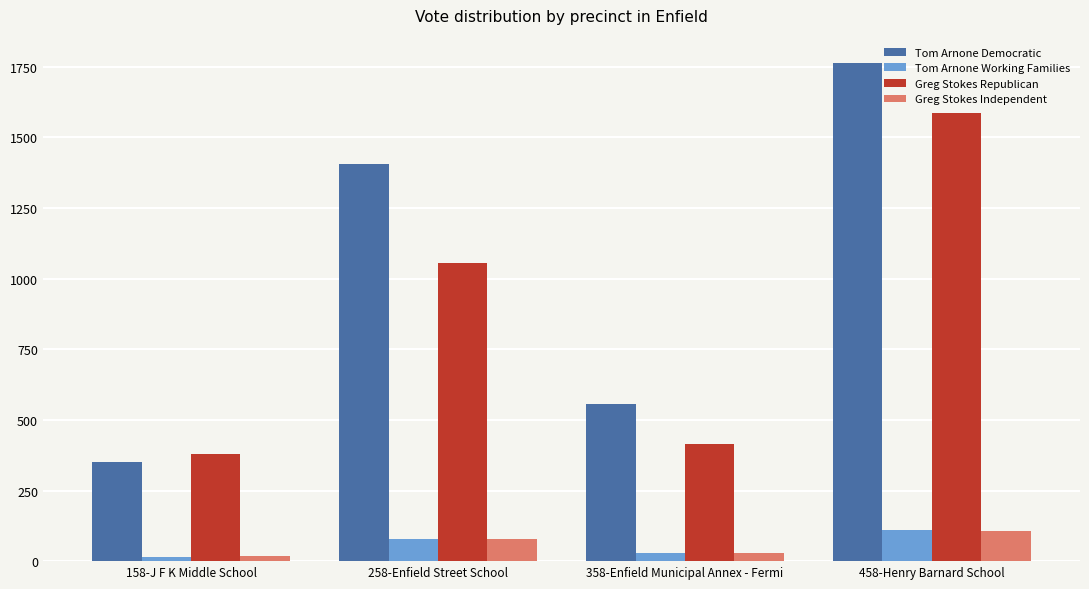

Are the bars grouped side by side (vs. stacked)?

Yes